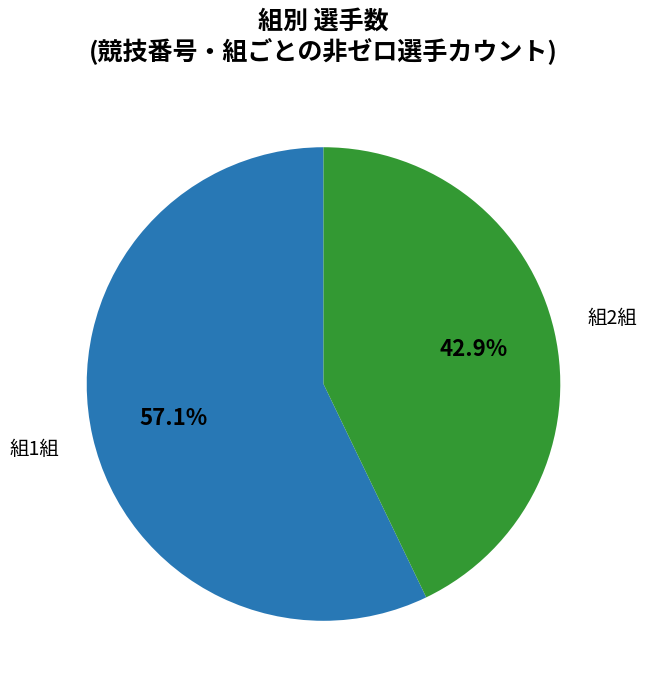

Is there any slice that represents more than half of the pie?

Yes